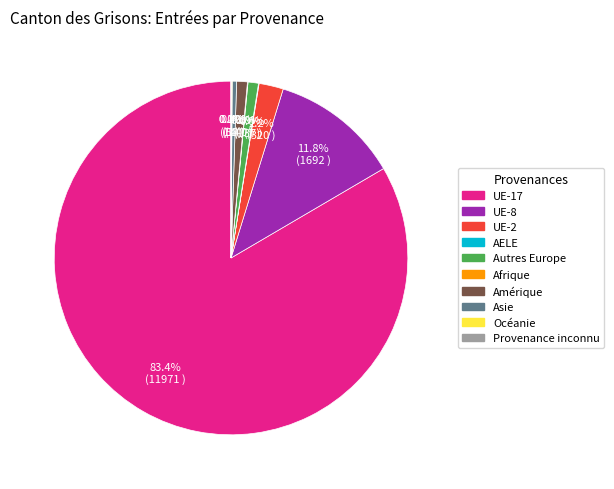

Is there a majority slice in this chart?

Yes